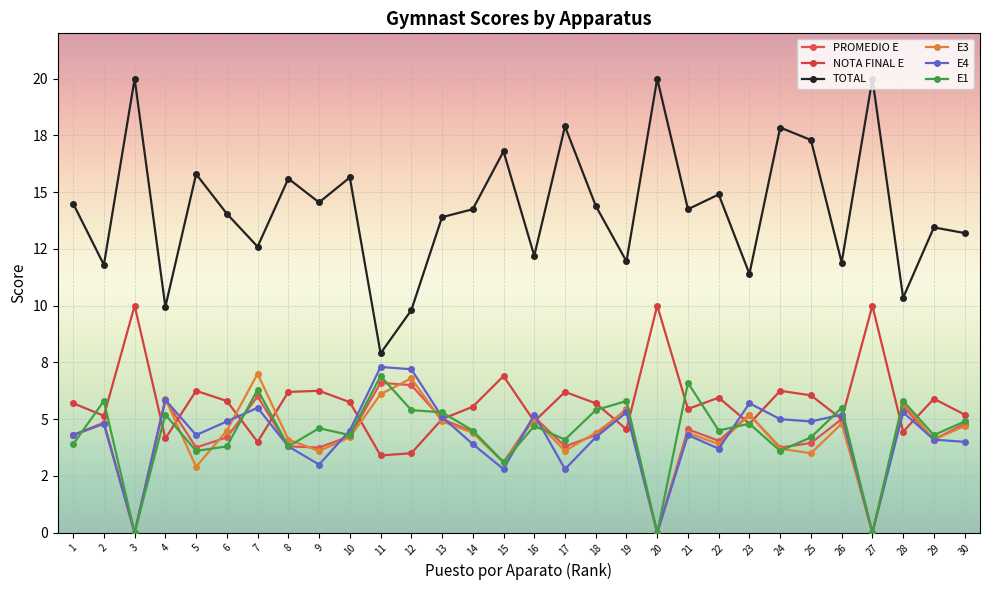

Rank the series at 10 from lowest to highest value.

E3, PROMEDIO E, E1, E4, NOTA FINAL E, TOTAL